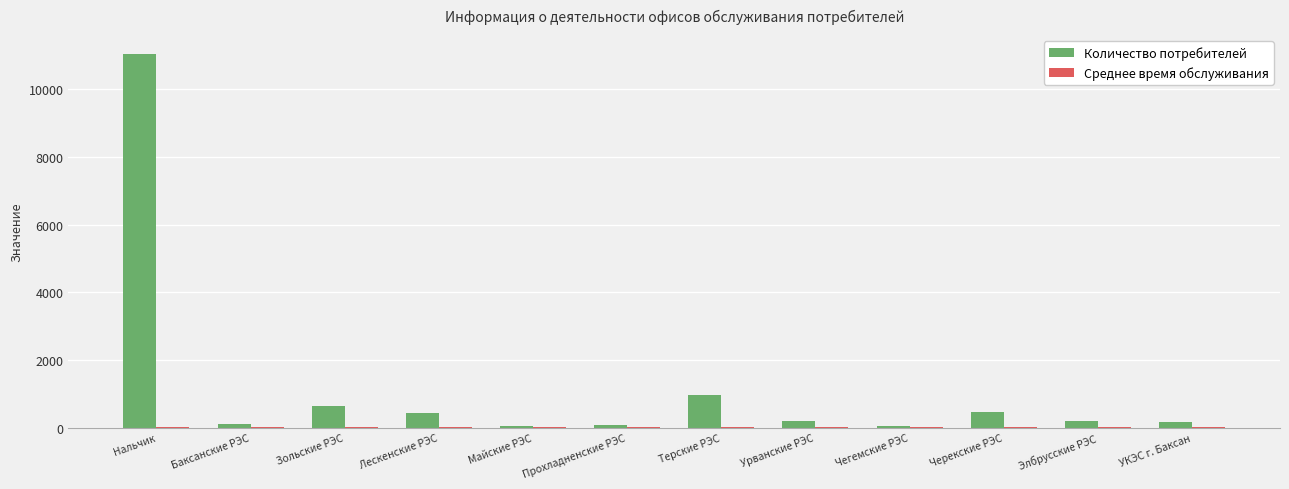

At which category is the sum across all series the highest?

Нальчик